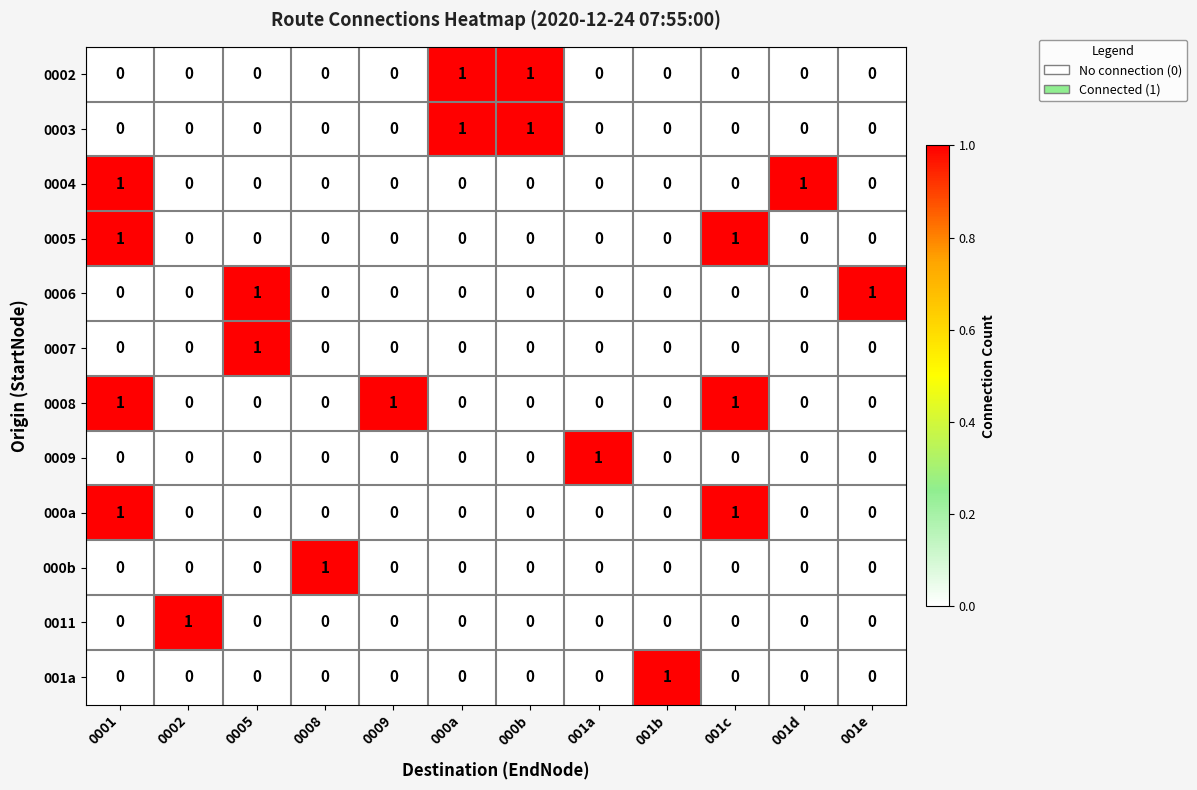

The 0009 series shows 0 at 0009. True or false?

True